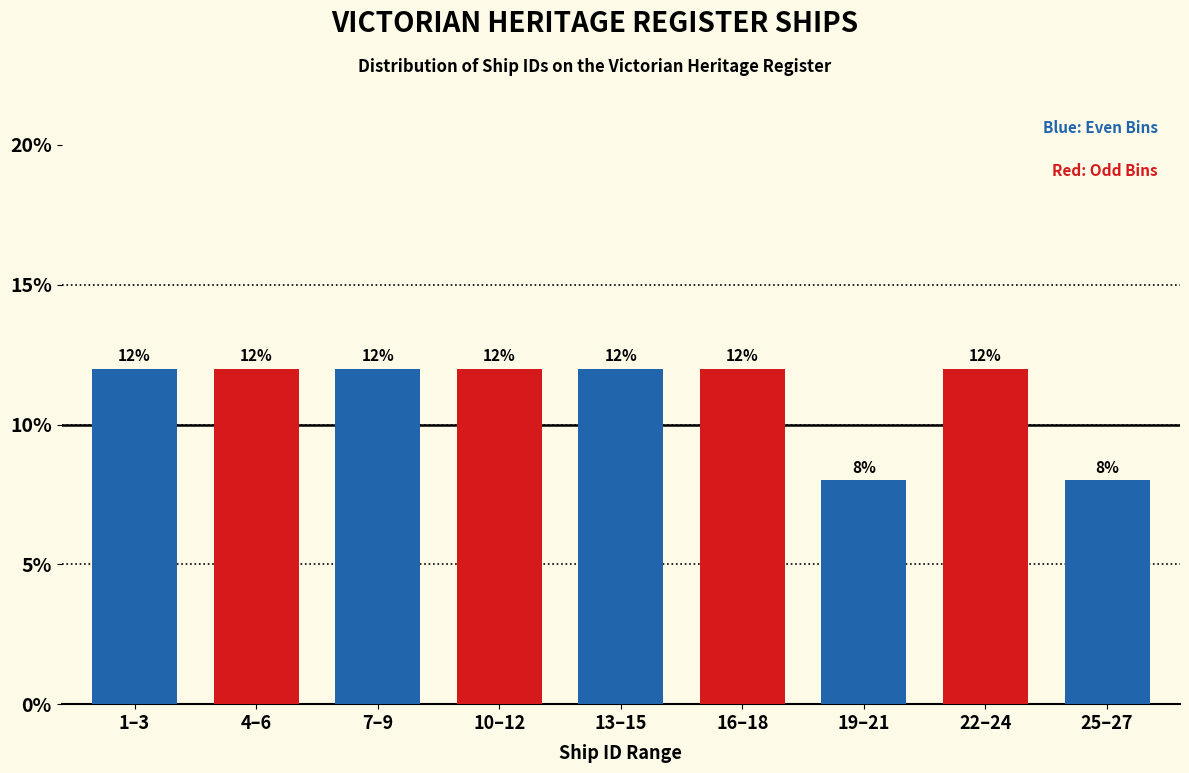

Reading left to right, transcribe all the data shown in this chart.

12	12	12	12	12	12	8	12	8